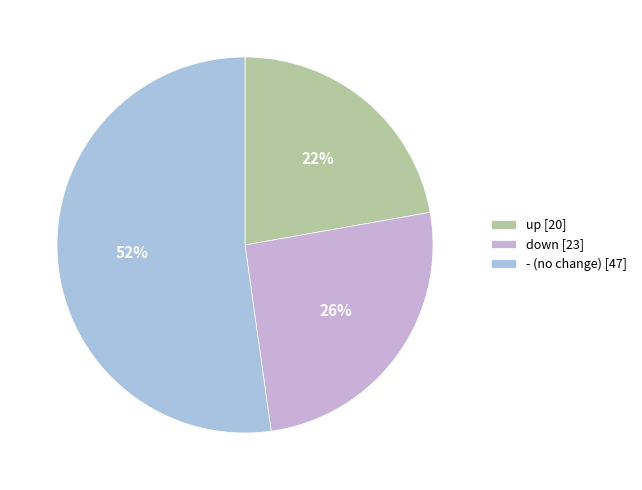

To the nearest percent, what is the difference between the largest and smallest slice percentages?

30%